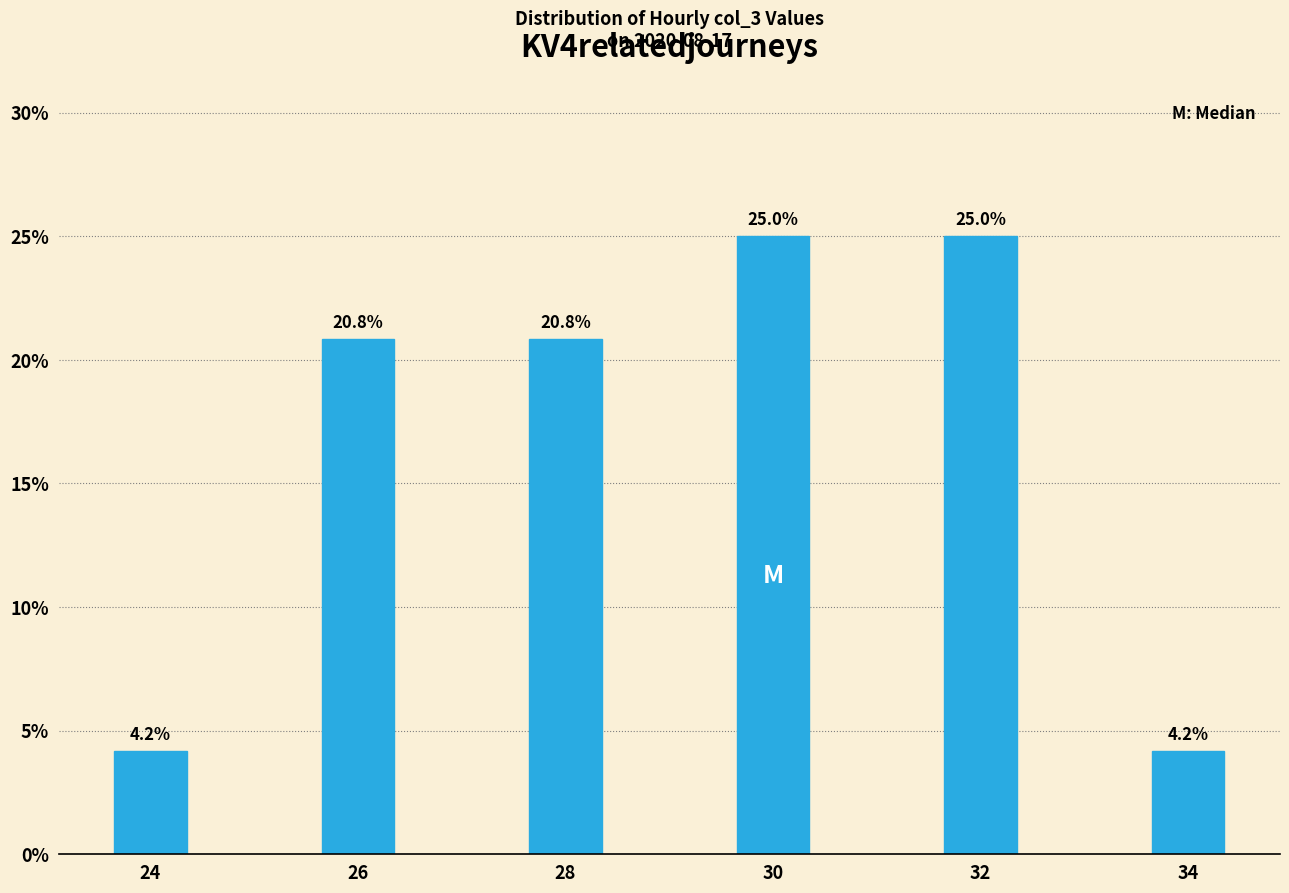

Reading left to right, transcribe all the data shown in this chart.

4.2	20.8	20.8	25.0	25.0	4.2